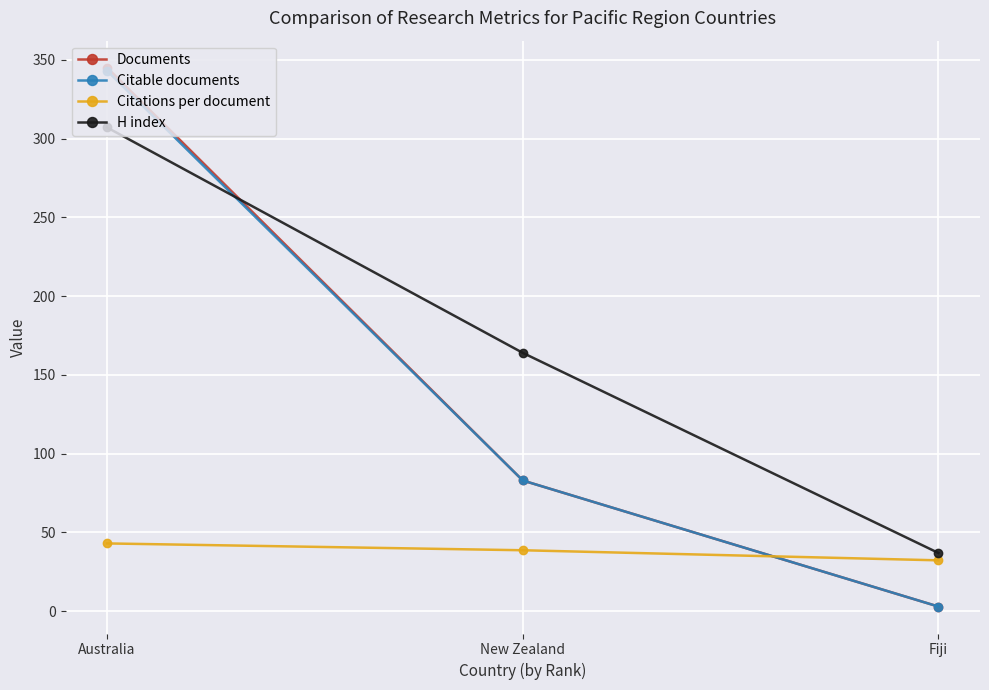

What is the total value across all series at Australia?

1038.1